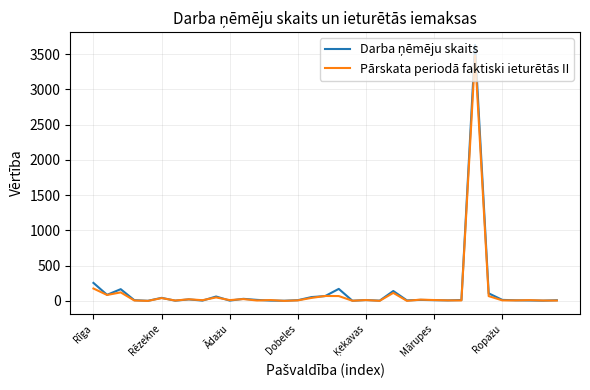

What is the greatest value displayed?

3630.0